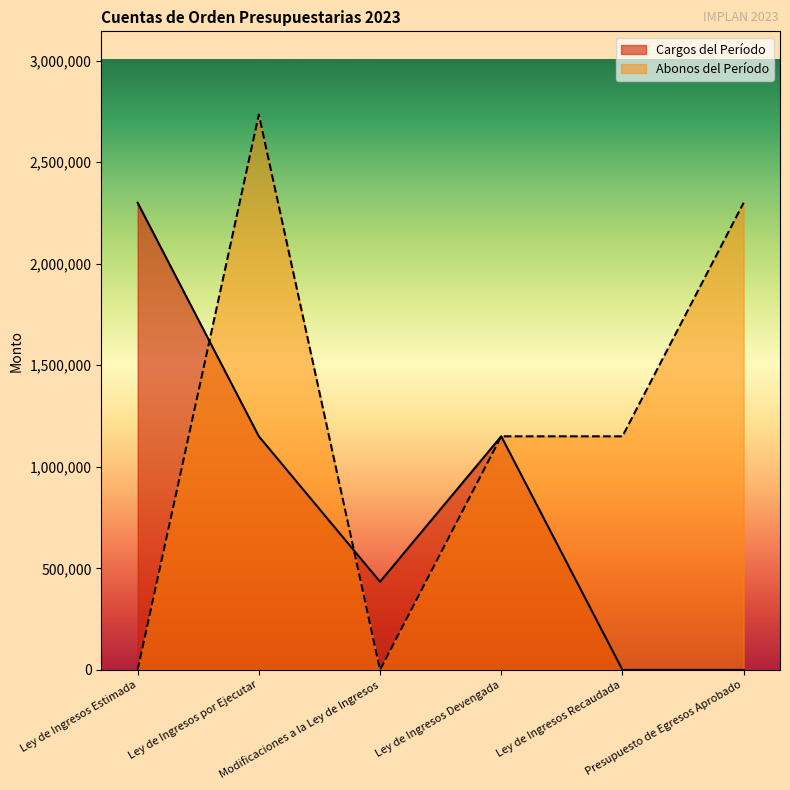

What is the greatest value displayed?

2734028.8